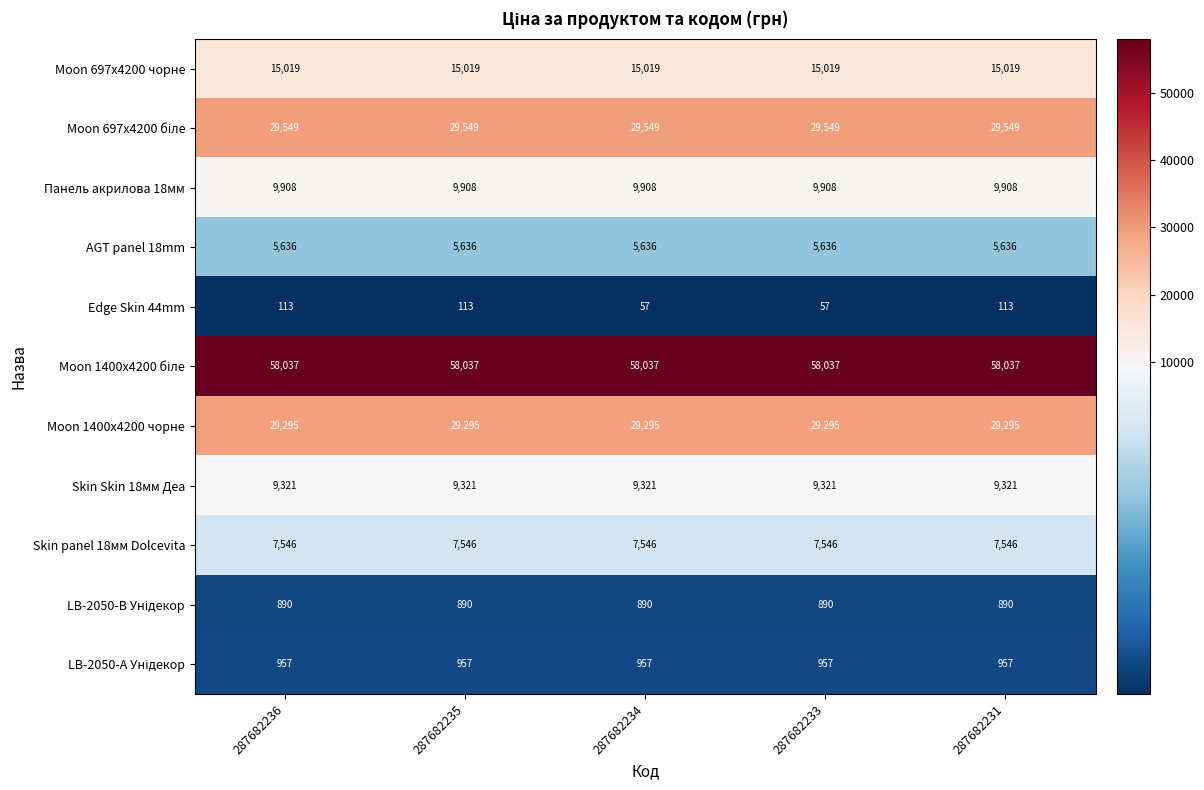

What is the sum of all Skin panel 18мм Dolcevita values?

37730